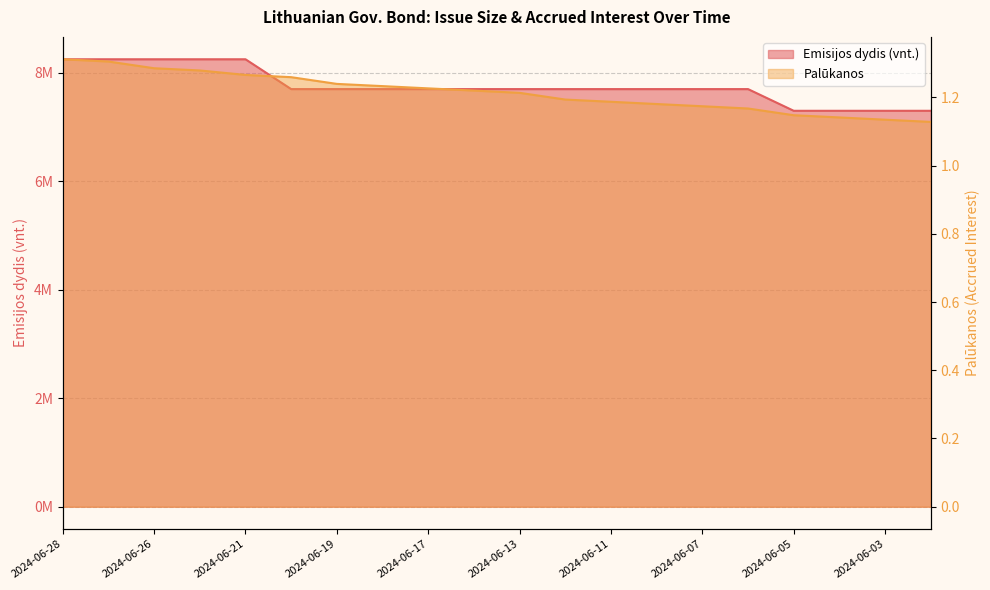

Count the number of data series in this chart.

2